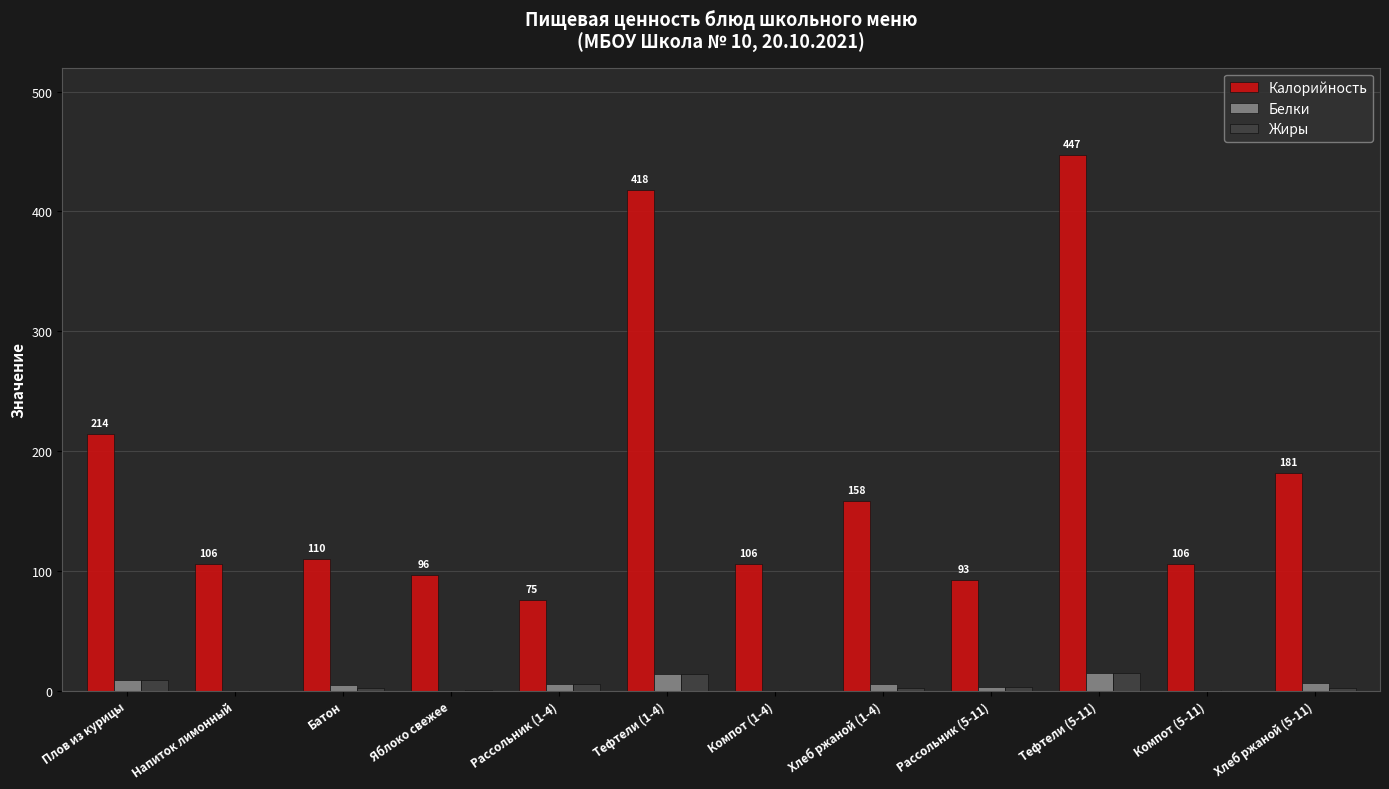

Which series has the largest total across all categories?

Калорийность